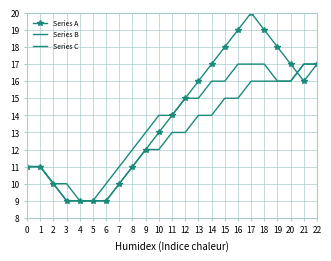

Rank the series by their average value, from lowest to highest.

Series C, Series B, Series A